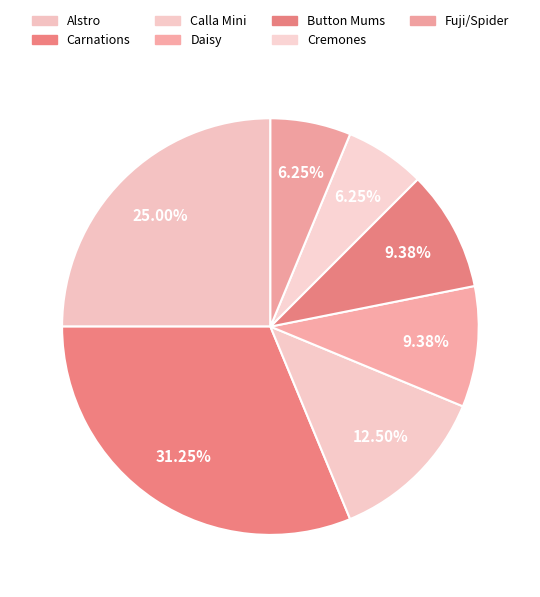

What is the total percentage of Carnations and Fuji/Spider?

37.5%